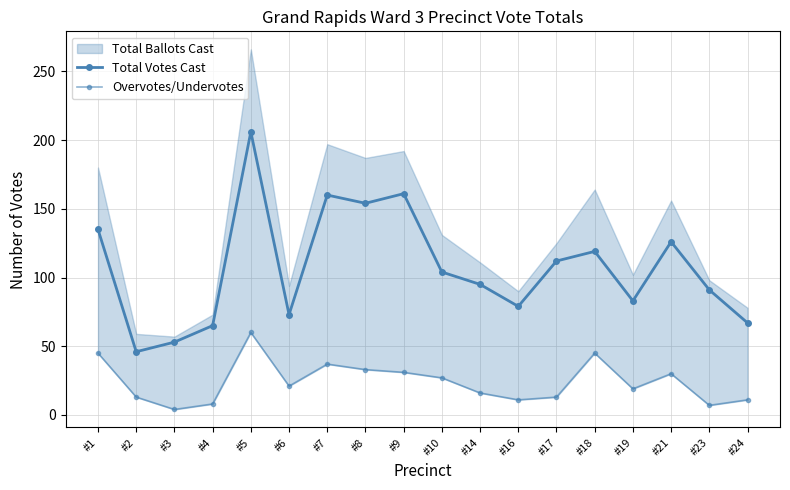

Does the chart have visible grid lines?

Yes